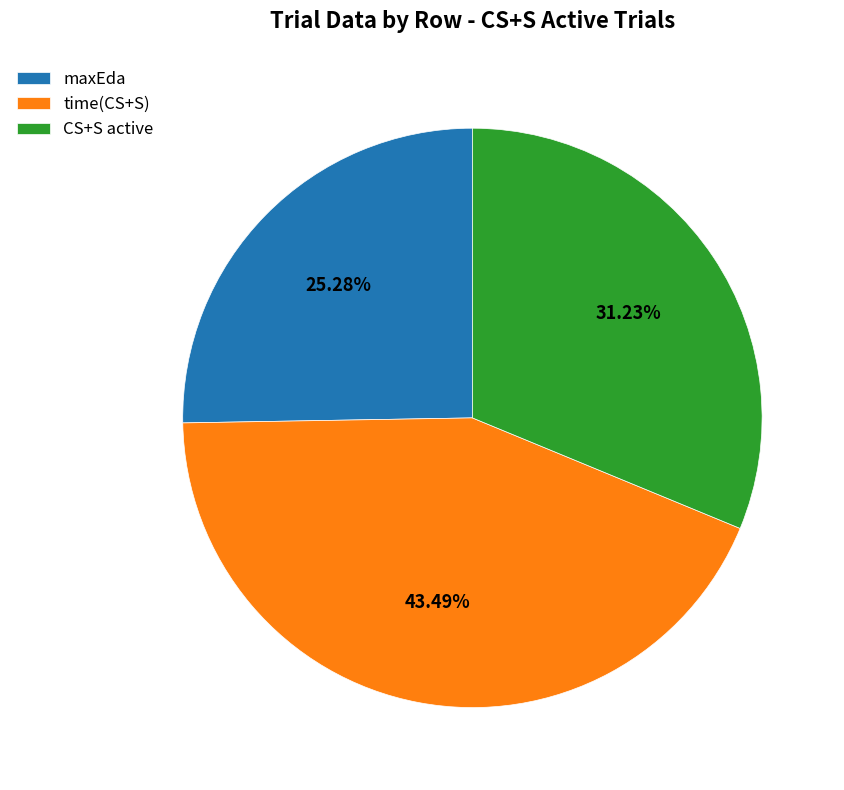

How many slices are in this pie chart?

3